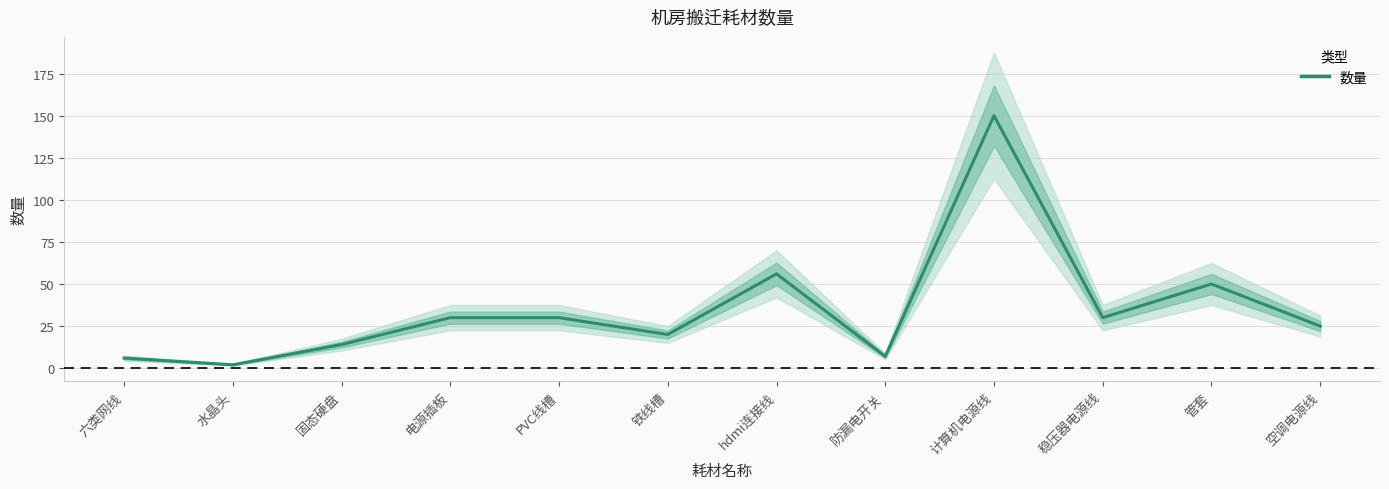

What is the approximate value at 计算机电源线, to the nearest 50?

150